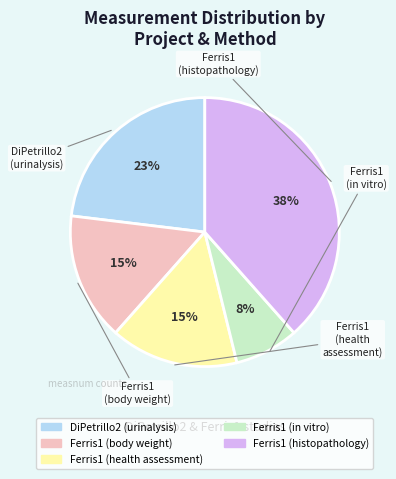

To the nearest percent, what is the average slice percentage?

20%